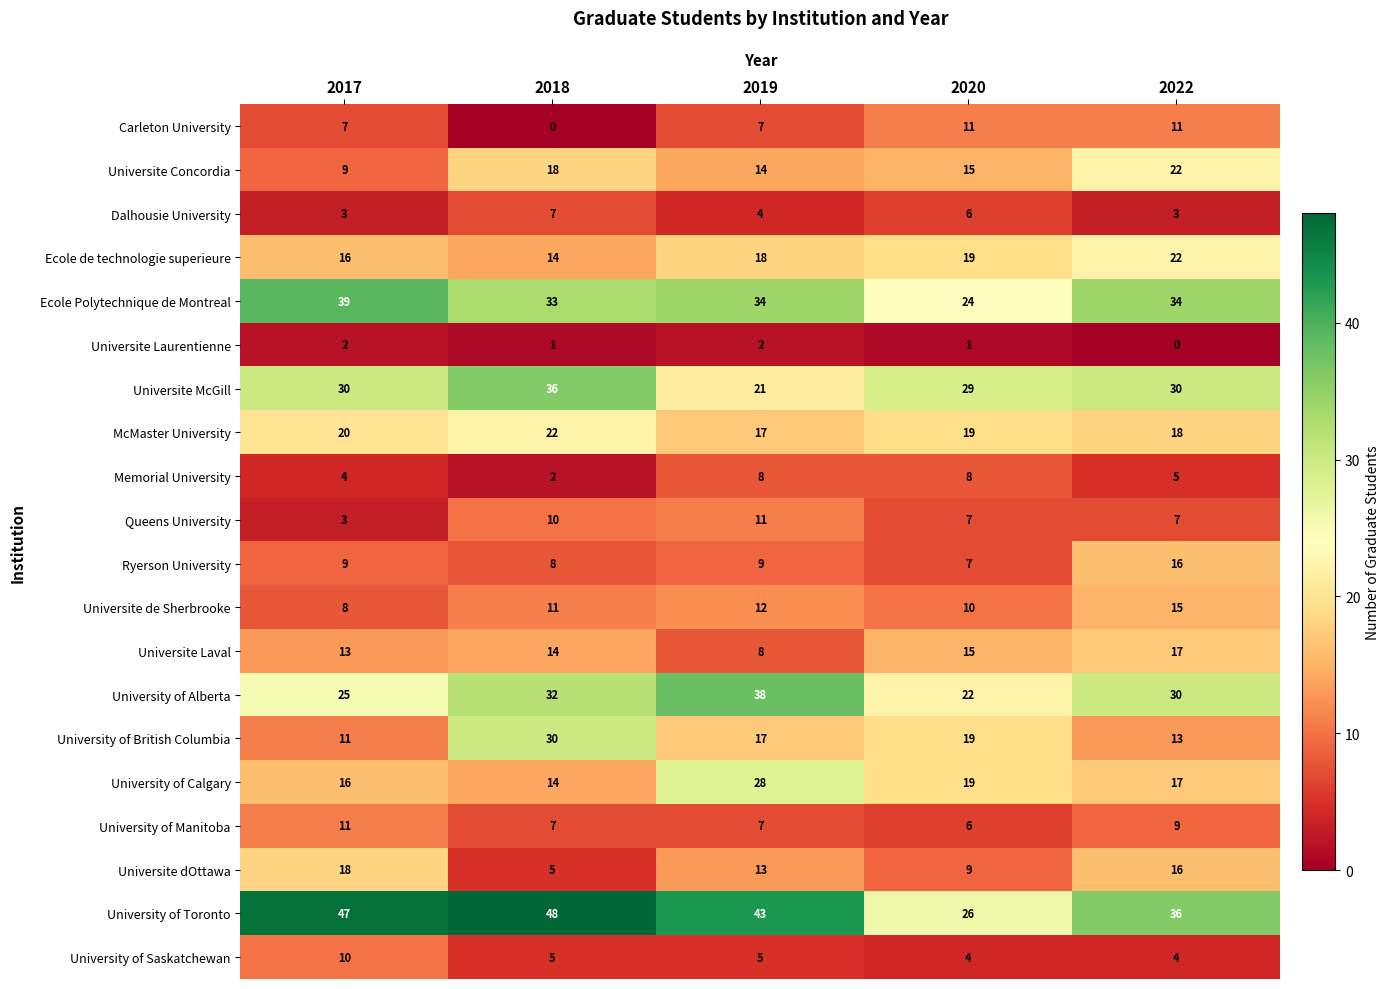

How many values in the University of Manitoba series are below 7?

1